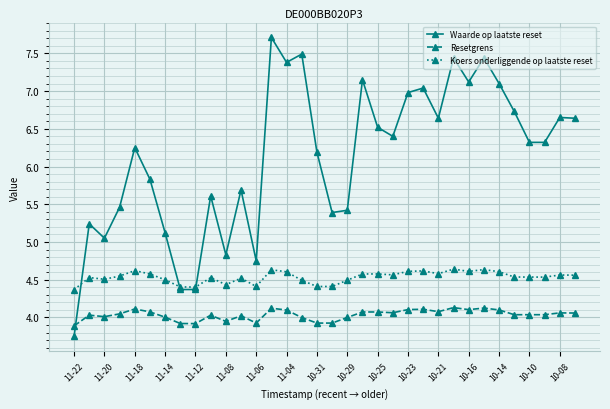

At how many categories does at least one series exceed 5?

29